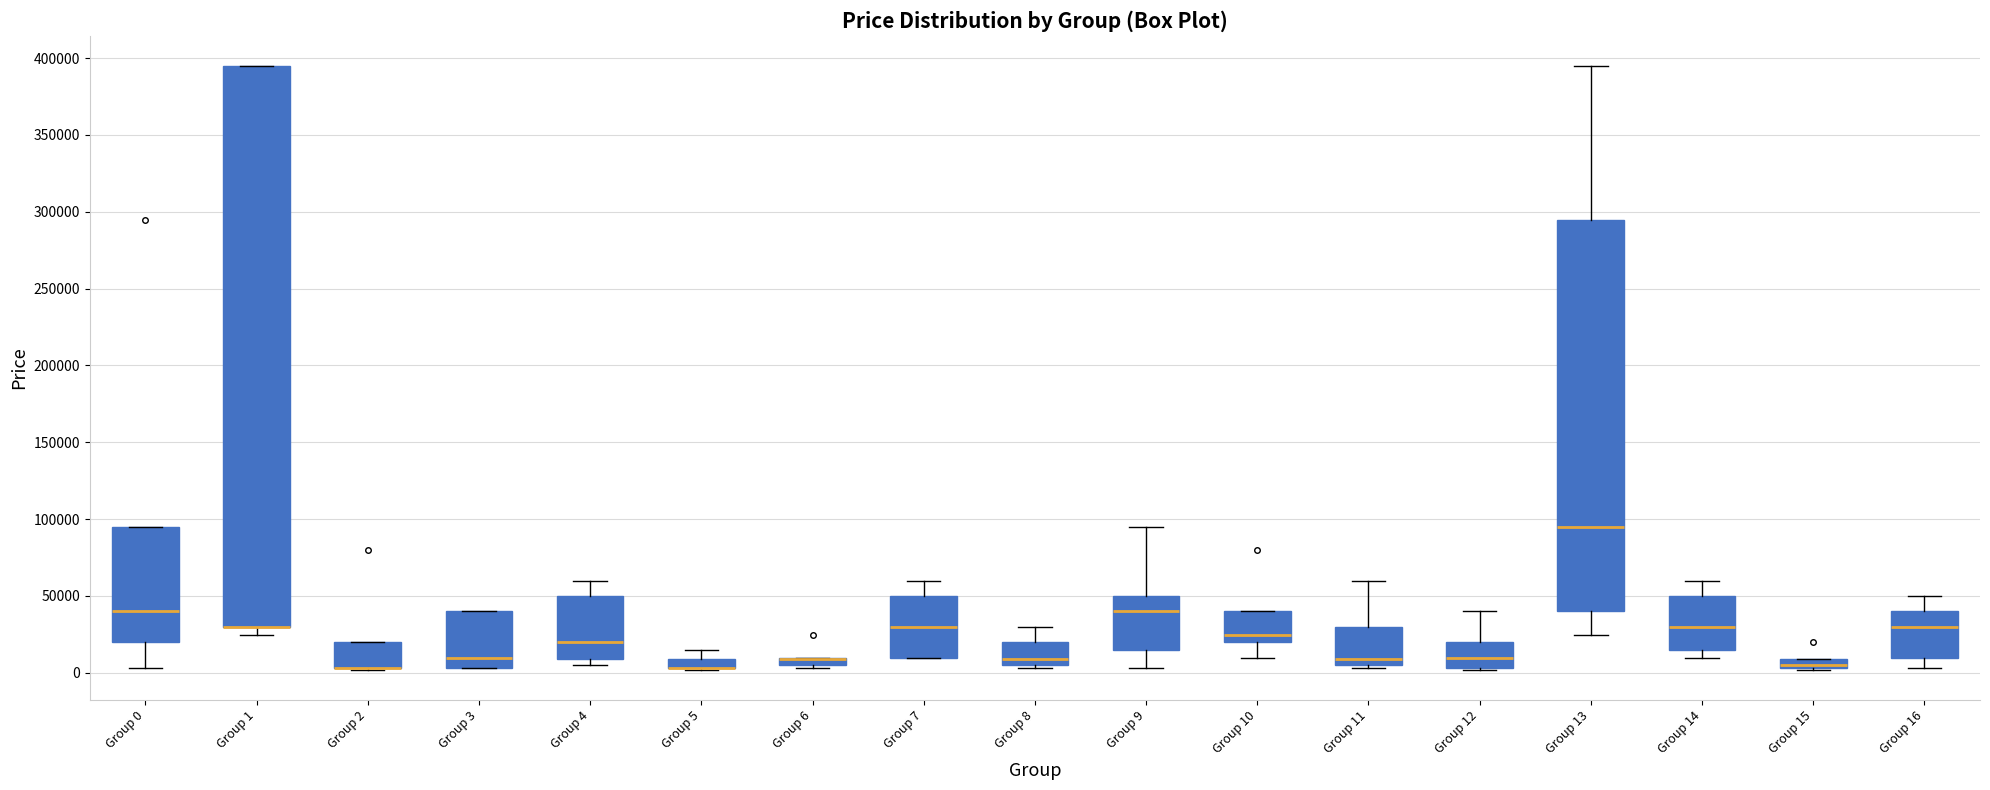

Where is the lower edge of the box for Group 1 on the y-axis? The values are not printed on the chart, so give them approximately, as read against the axis.

30000